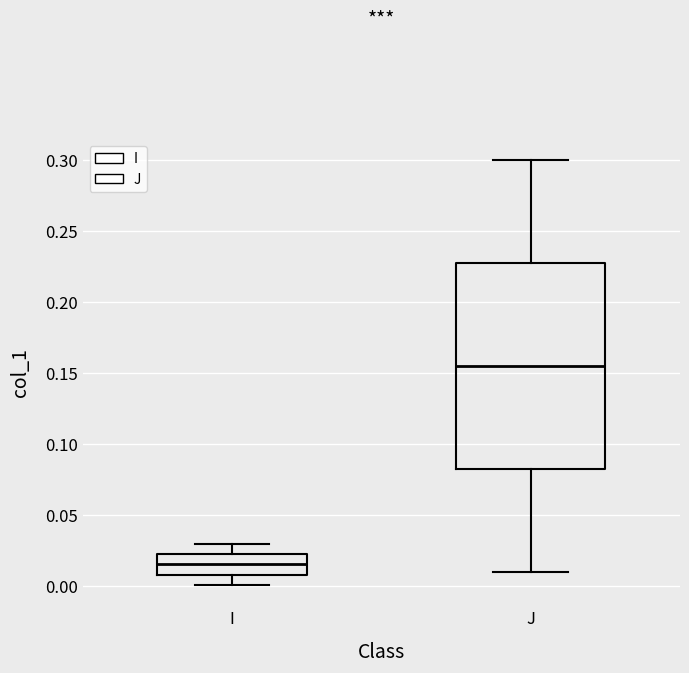

Which box is the tallest, from its lower edge to its upper edge?

J